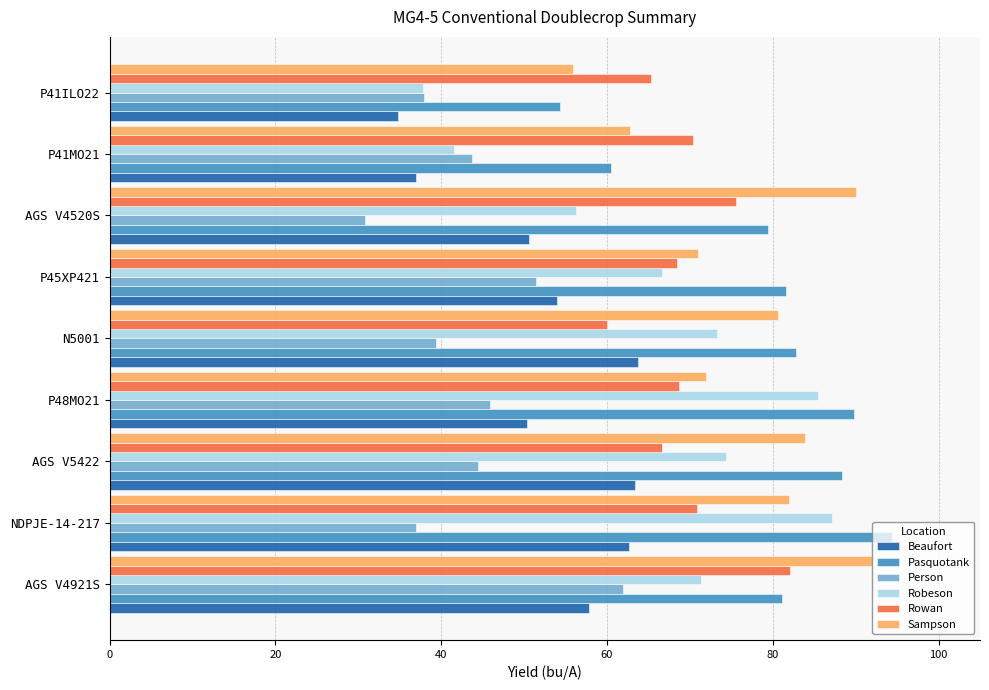

What are all the series names shown in the legend?

Beaufort, Pasquotank, Person, Robeson, Rowan, Sampson